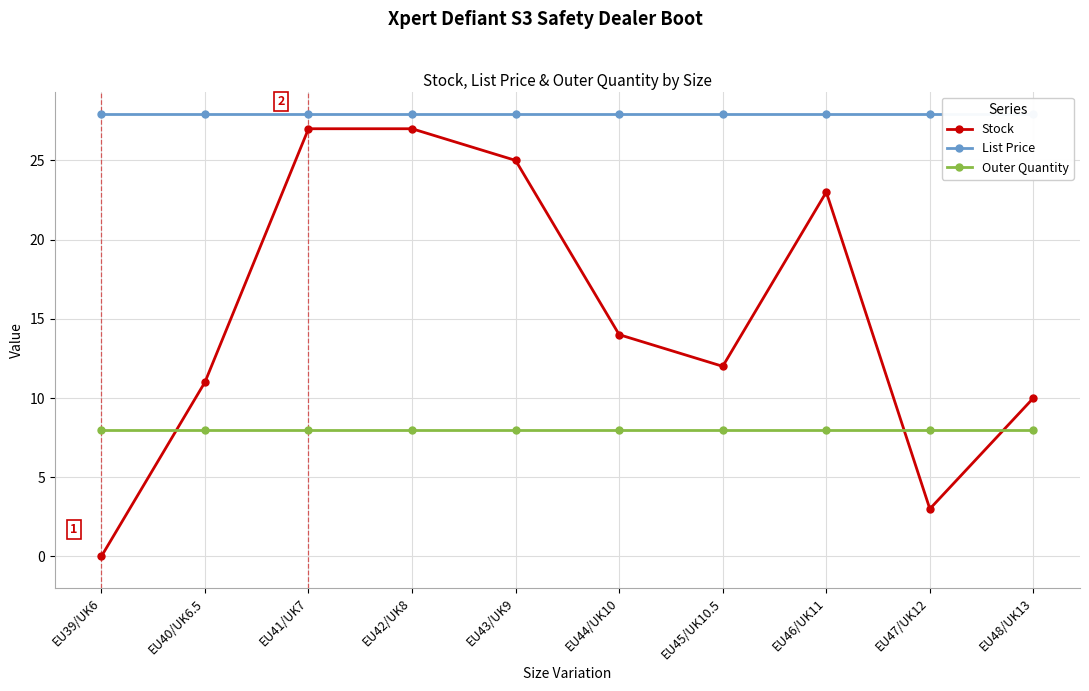

What position from the right is EU45/UK10.5?

4